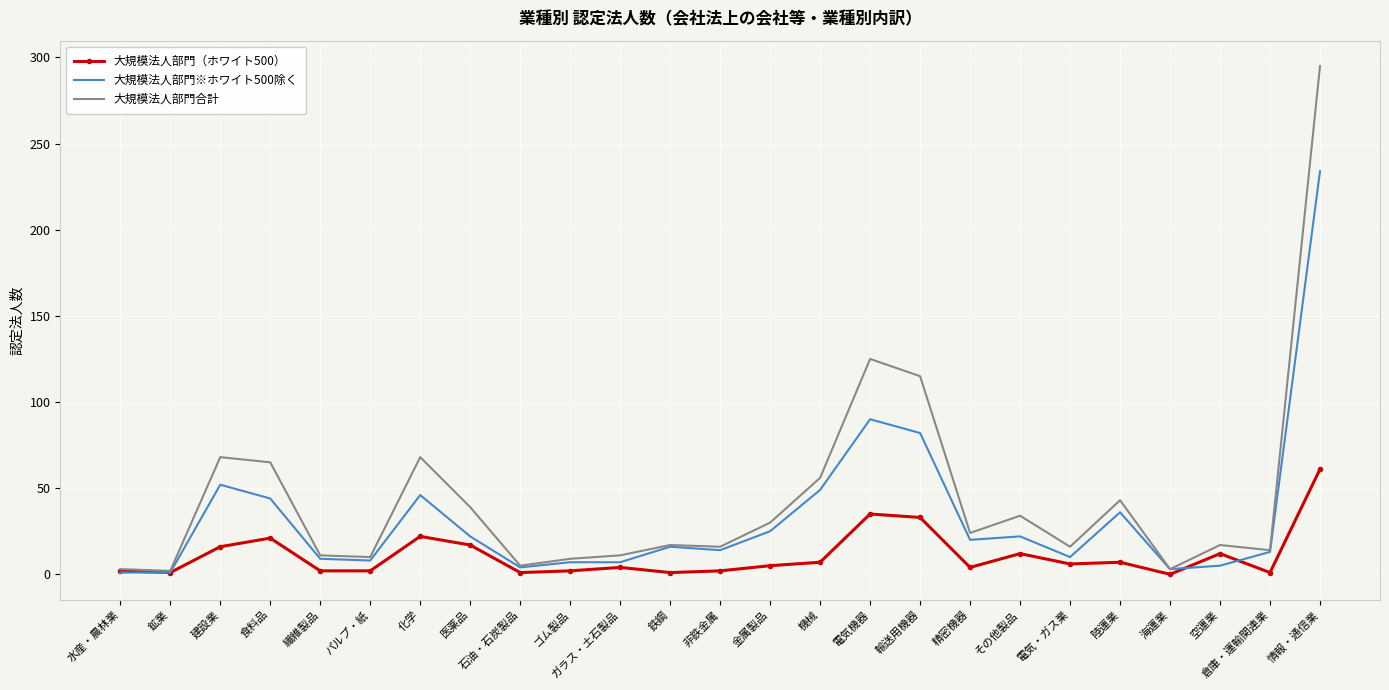

What is the difference between the 大規模法人部門（ホワイト500） values at 電気・ガス業 and パルプ・紙?

4